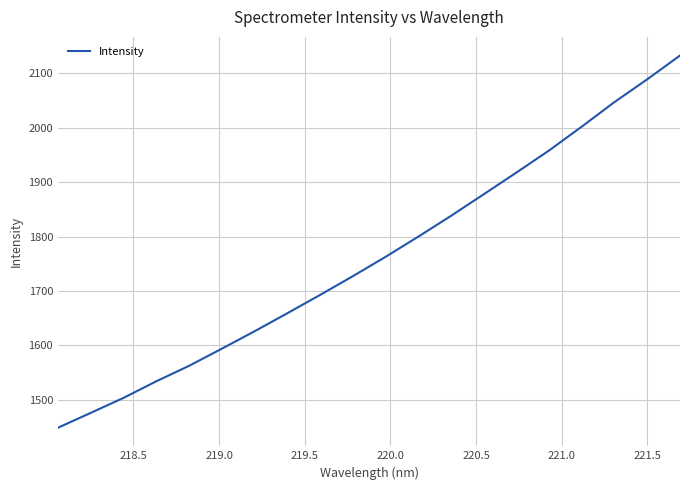

Reading left to right, extract all data points from this chart.

1448.5	1475.9	1503.4	1533.9	1562.3	1593.9	1625.9	1659.0	1692.7	1727.1	1762.7	1799.9	1838.1	1877.8	1917.8	1958.5	2002.4	2047.6	2089.4	2133.1